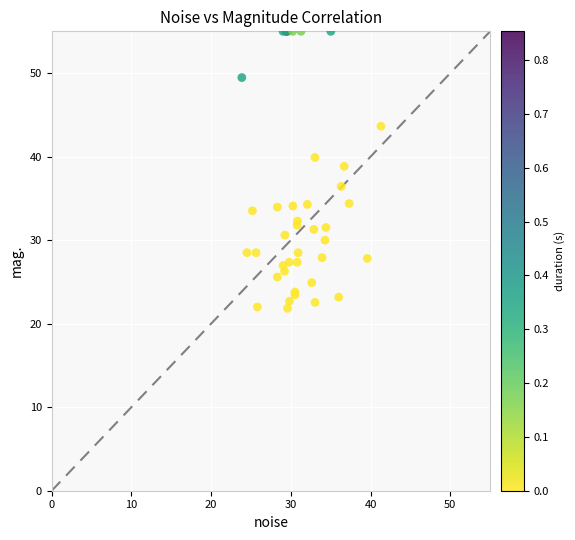

What Y value in the scatter plot is closest to 38?

38.8